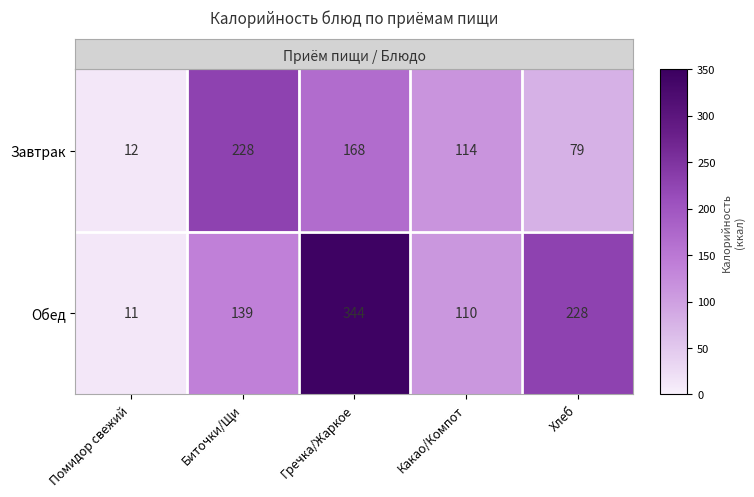

Rank the series by their average value, from lowest to highest.

Завтрак, Обед